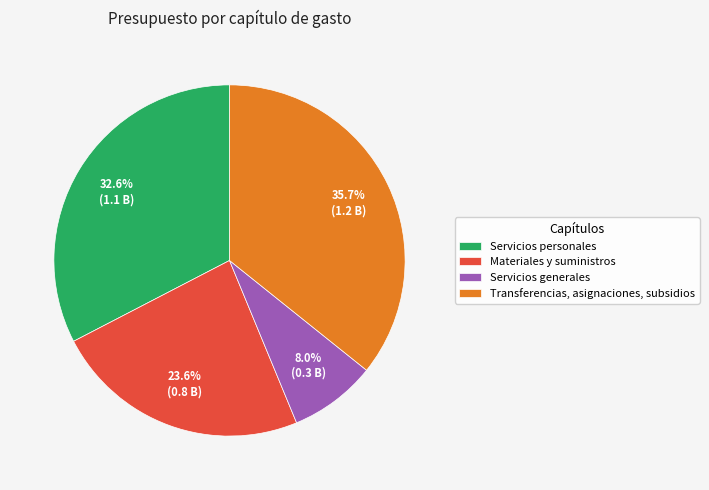

Count the number of slices in the pie.

4